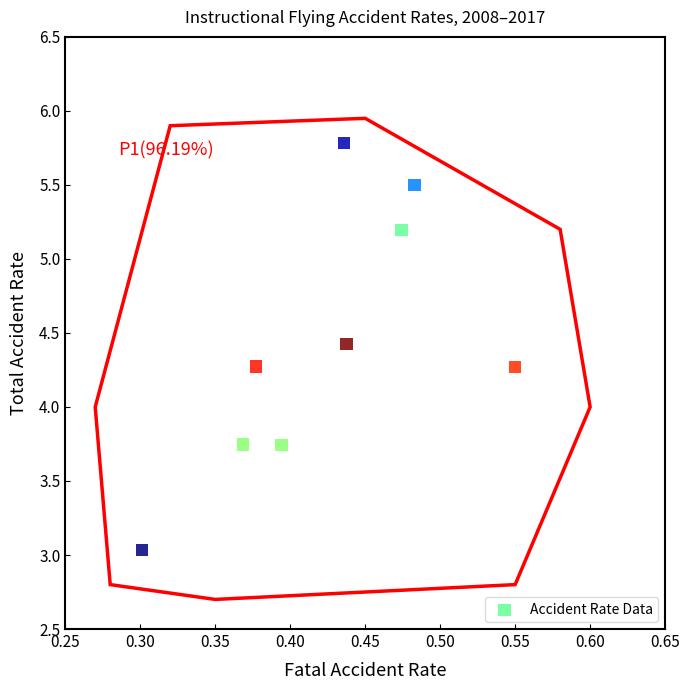

What is the range of Y values (max minus min)?

2.8